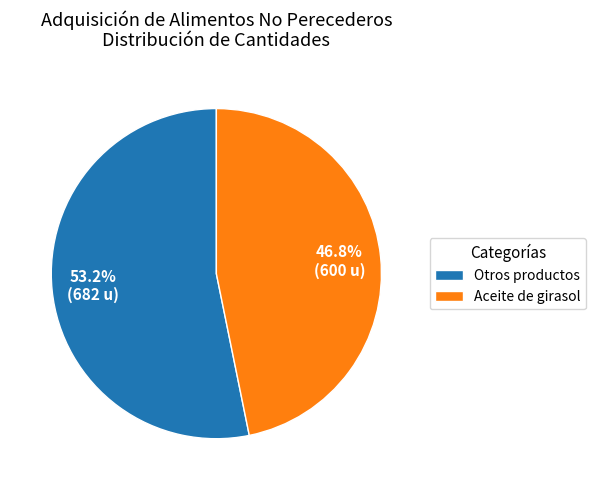

Combined, what portion of the pie is Aceite de girasol and Otros productos?

100.0%